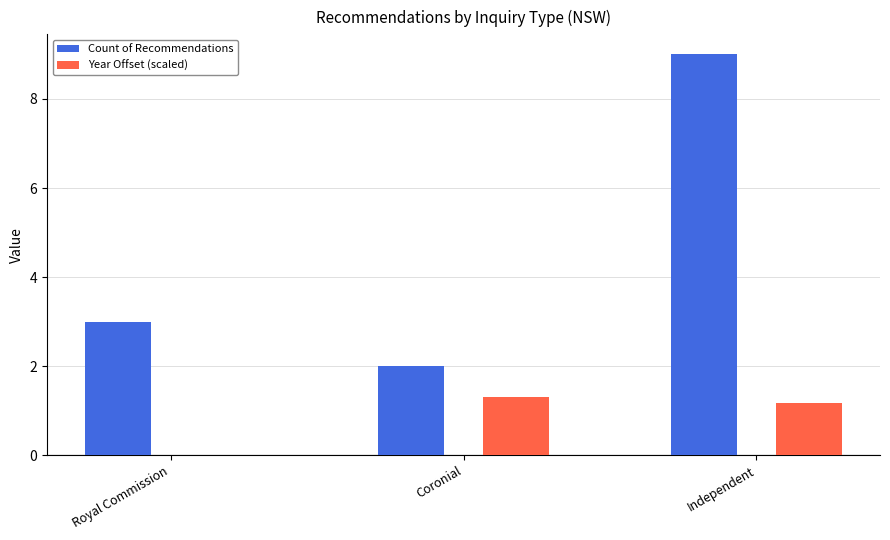

Reading right to left, what are all the values shown in this chart?

Count of Recommendations: Independent=9.0	Coronial=2.0	Royal Commission=3.0
Year Offset (scaled): Independent=1.2	Coronial=1.3	Royal Commission=0.0